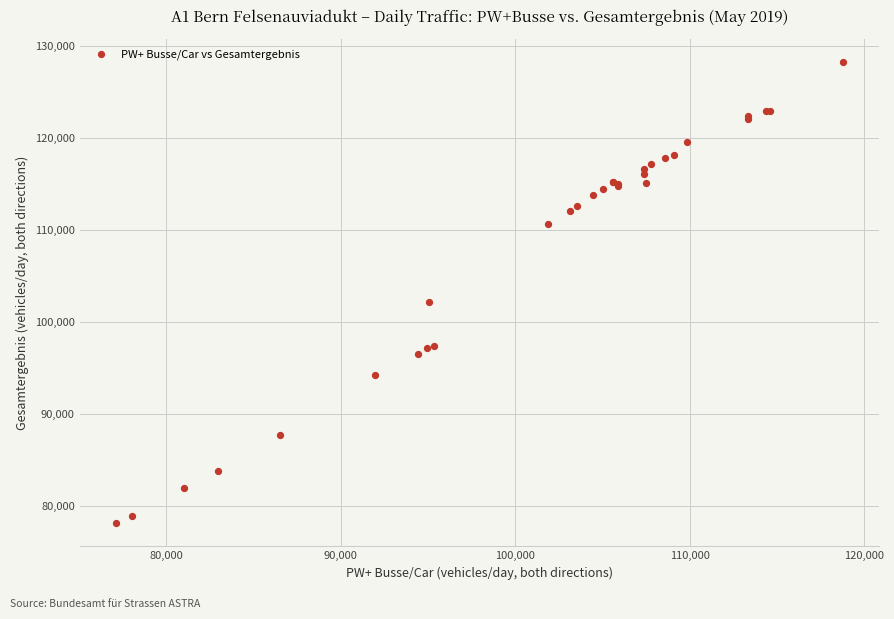

What Y value in the scatter plot is closest to 103188?

102219